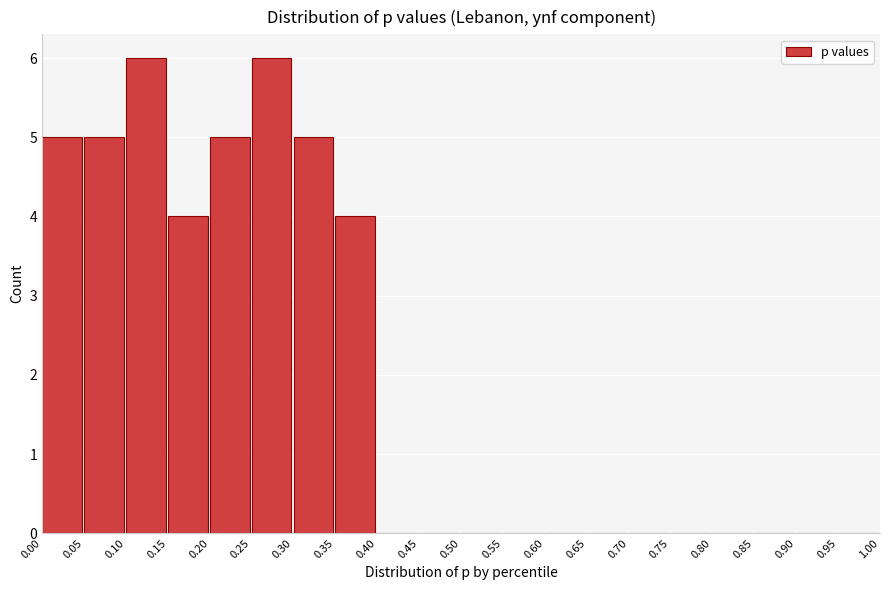

Reading left to right, list every bar in this chart as the range it spans on the x-axis followed by its height. The values are not printed on the chart, so give them approximately, as read against the axis.

0.00 to 0.05: 5
0.05 to 0.10: 5
0.10 to 0.15: 6
0.15 to 0.20: 4
0.20 to 0.25: 5
0.25 to 0.30: 6
0.30 to 0.35: 5
0.35 to 0.40: 4
0.40 to 0.45: 0
0.45 to 0.50: 0
0.50 to 0.55: 0
0.55 to 0.60: 0
0.60 to 0.65: 0
0.65 to 0.70: 0
0.70 to 0.75: 0
0.75 to 0.80: 0
0.80 to 0.85: 0
0.85 to 0.90: 0
0.90 to 0.95: 0
0.95 to 1.00: 0